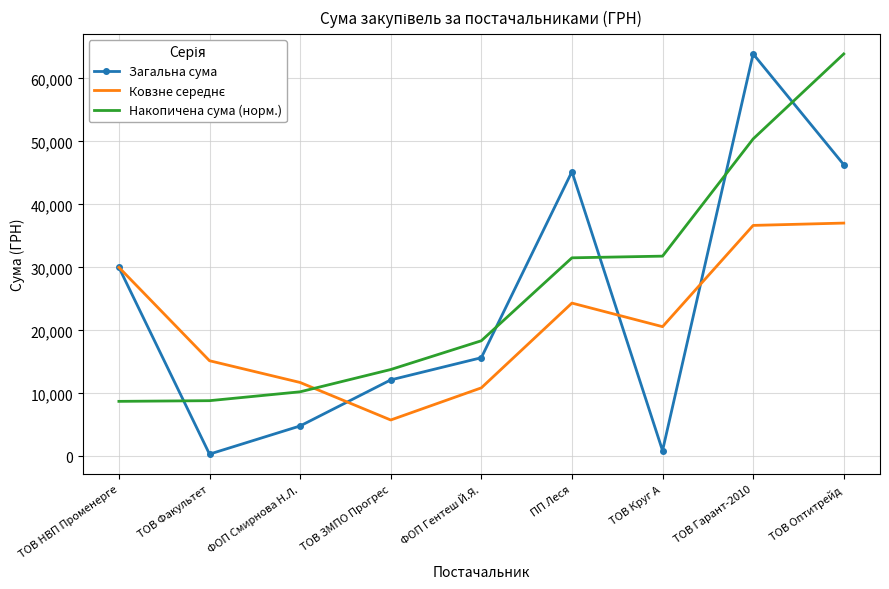

Where does the Загальна сума series first go above 15671?

ТОВ НВП Променерге